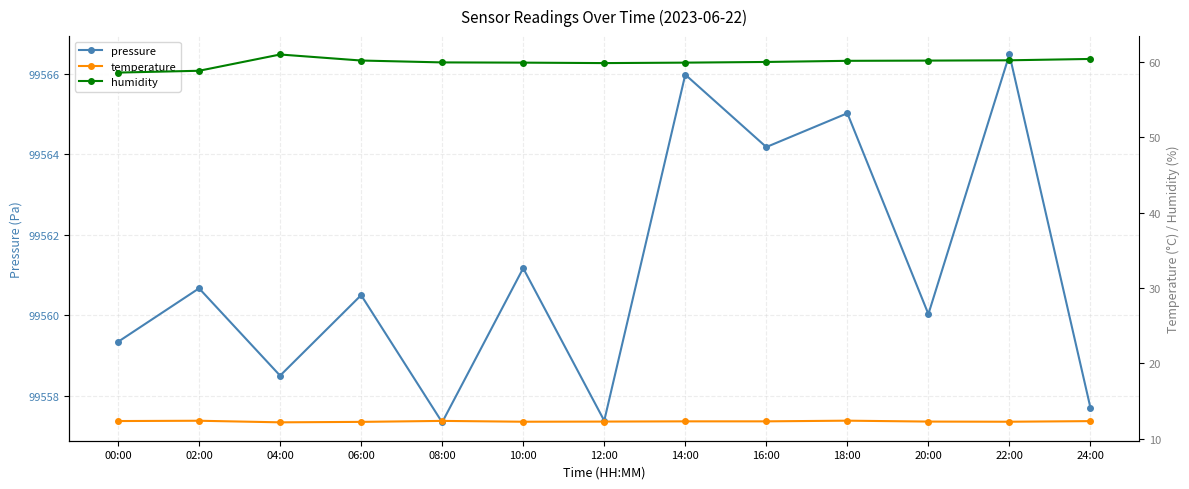

What is the sum of the humidity values at 10:00 and 00:00?

118.5